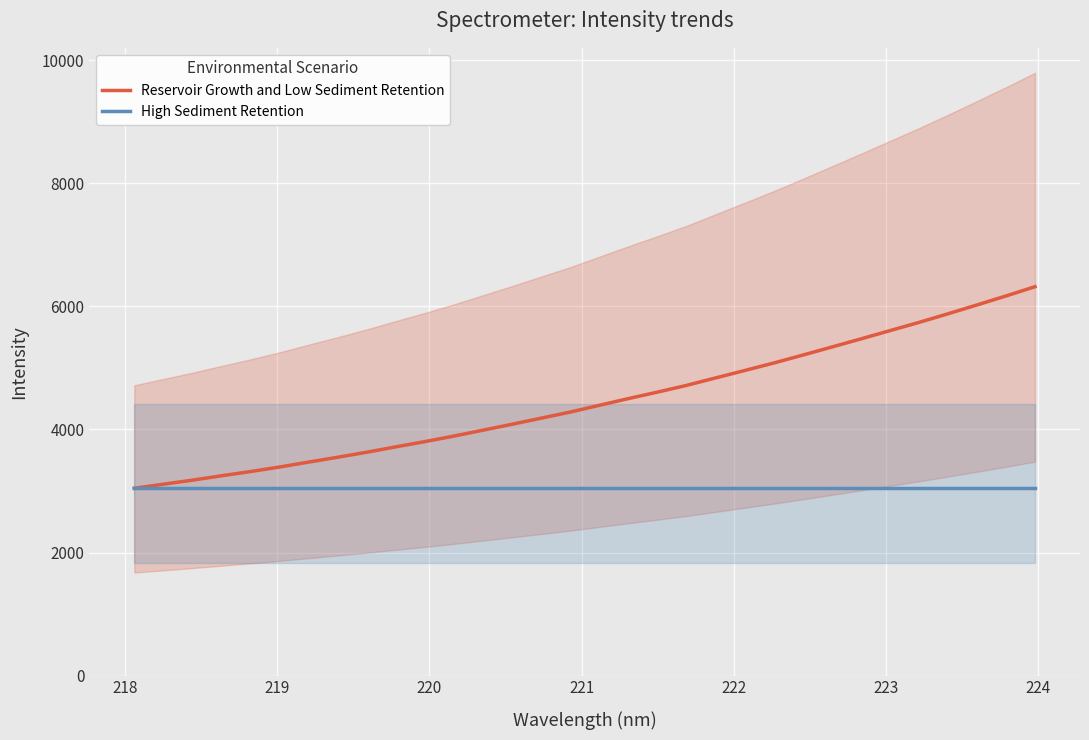

What is the minimum value for Reservoir Growth and Low Sediment Retention?

3044.1